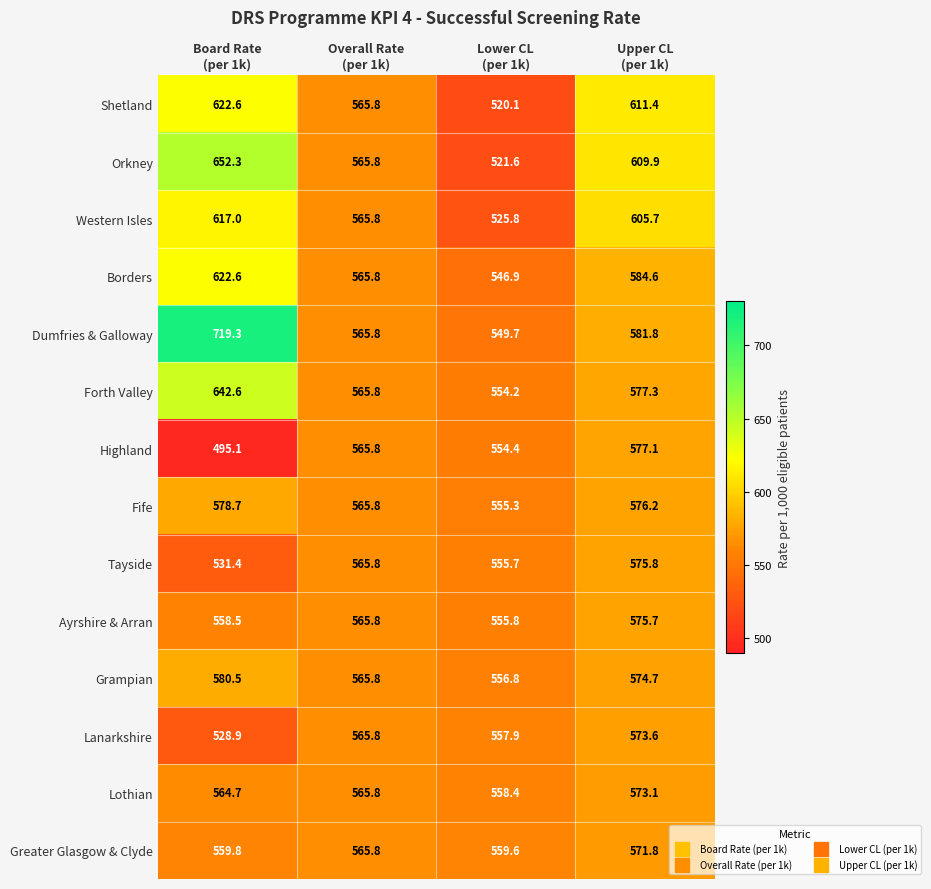

Which series has the largest total across all categories?

Dumfries & Galloway